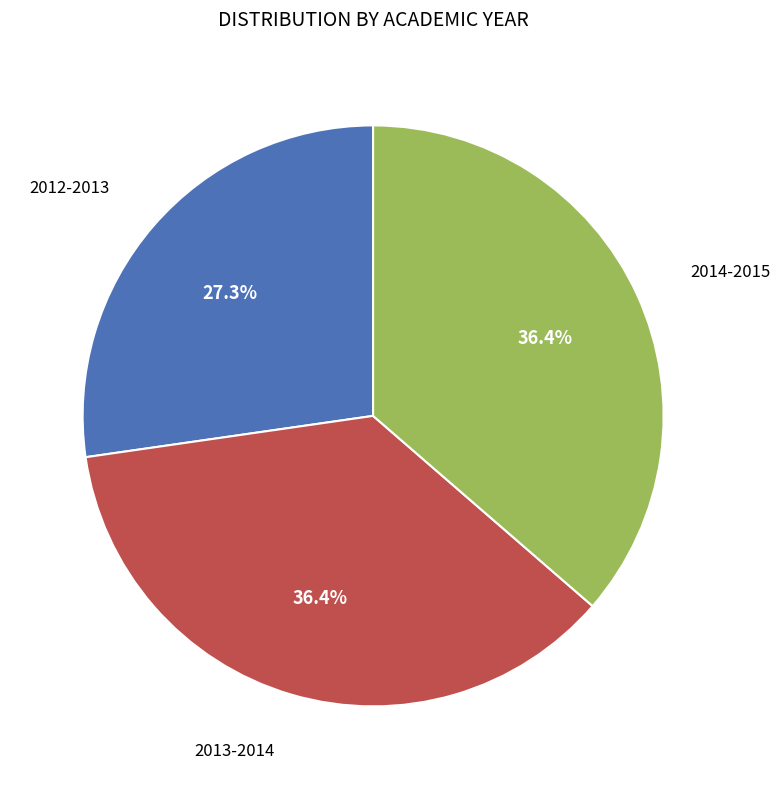

How many segments does this pie chart have?

3